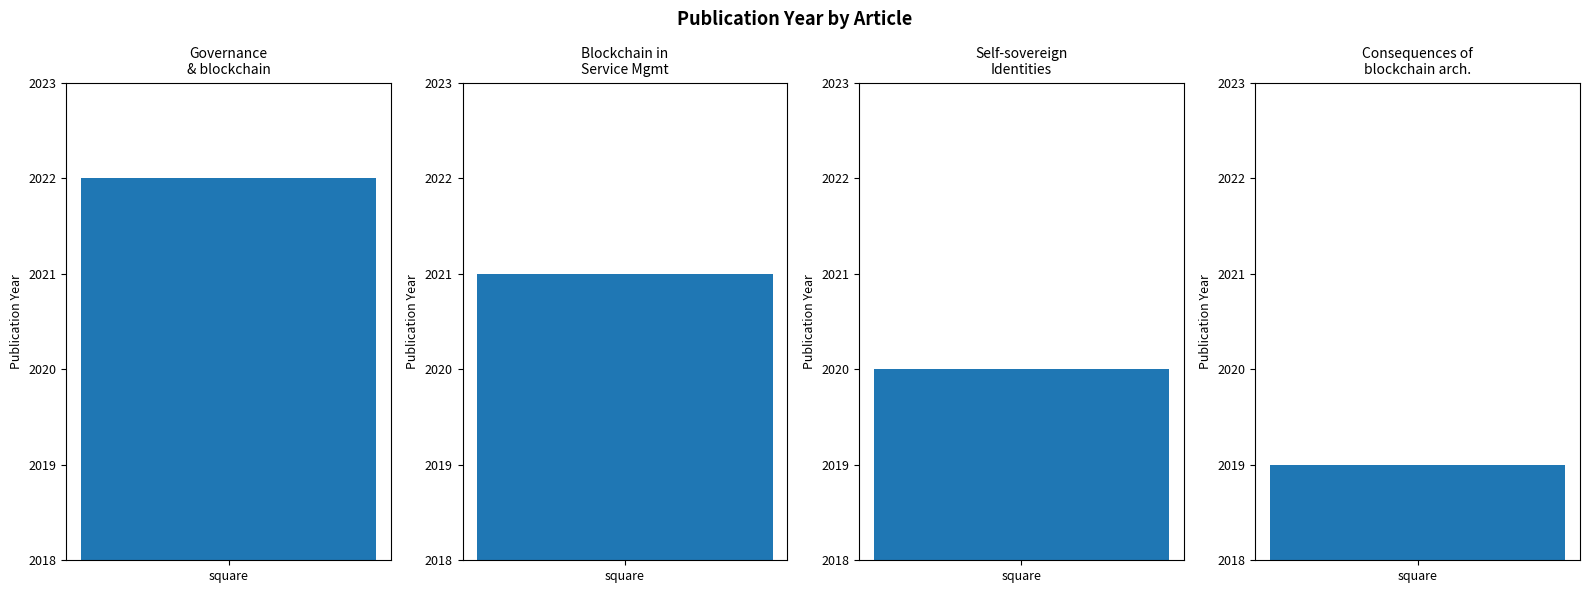

List the labels in order of value, largest first.

Governance and societal impact of blockchain, Blockchain in Service Management, Self-sovereign Identities for Fighting, The consequences of blockchain architecture